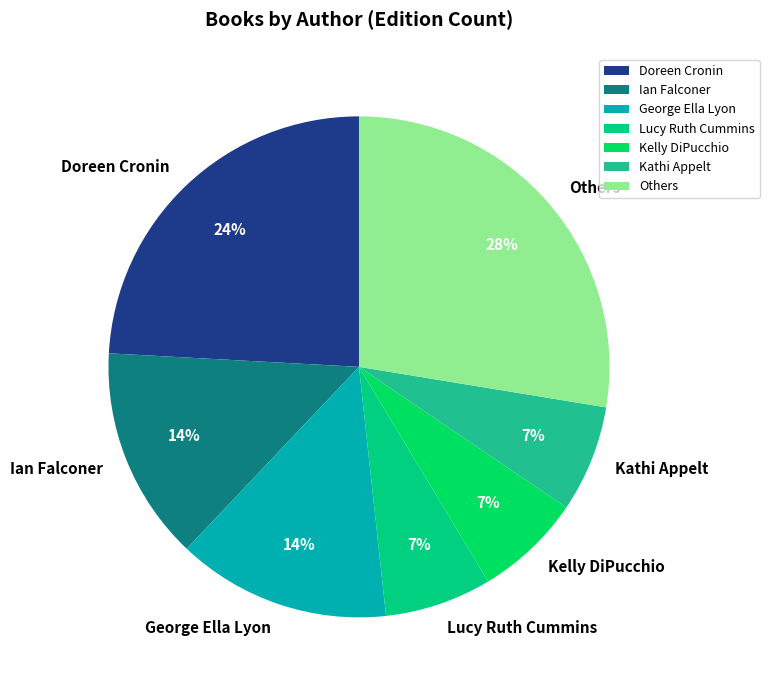

Which has a higher value, Lucy Ruth Cummins or Ian Falconer?

Ian Falconer